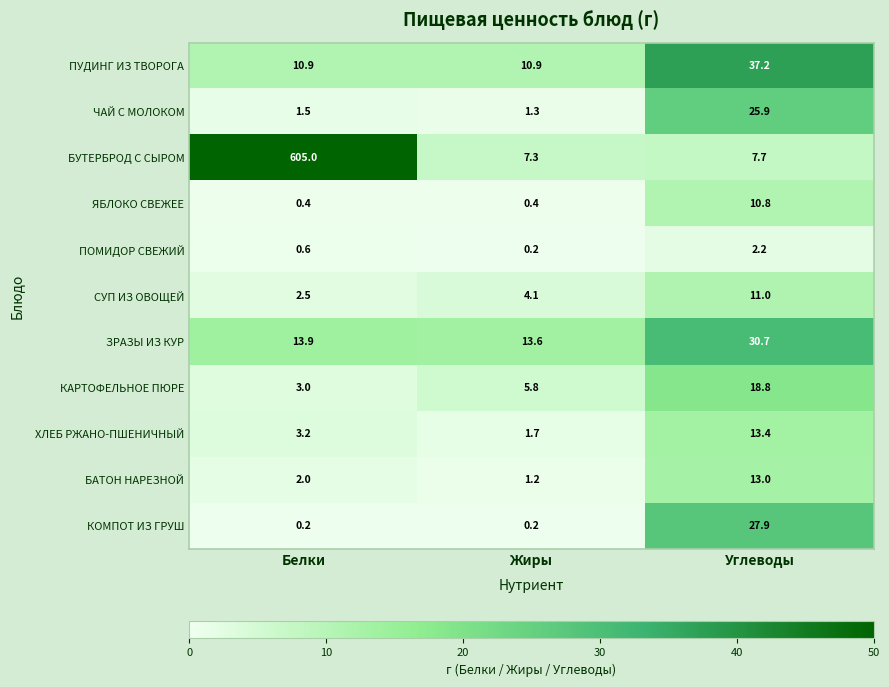

List the series in order of their peak value, highest first.

БУТЕРБРОД С СЫРОМ, ПУДИНГ ИЗ ТВОРОГА, ЗРАЗЫ ИЗ КУР, КОМПОТ ИЗ ГРУШ, ЧАЙ С МОЛОКОМ, КАРТОФЕЛЬНОЕ ПЮРЕ, ХЛЕБ РЖАНО-ПШЕНИЧНЫЙ, БАТОН НАРЕЗНОЙ, СУП ИЗ ОВОЩЕЙ, ЯБЛОКО СВЕЖЕЕ, ПОМИДОР СВЕЖИЙ